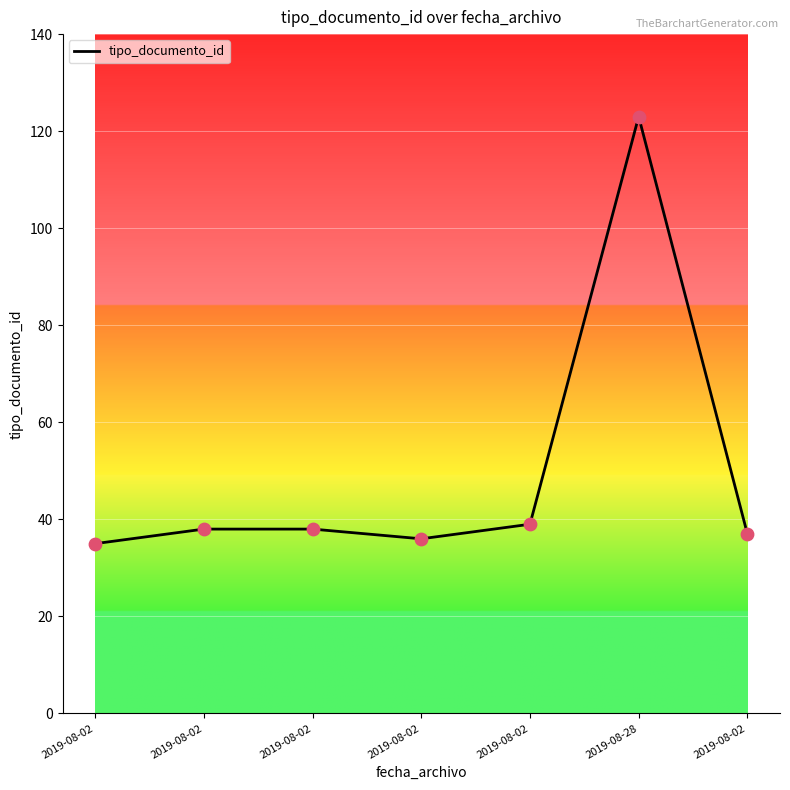

What is the ratio of the value at 2019-08-02 to the value at 2019-08-02?

1.0